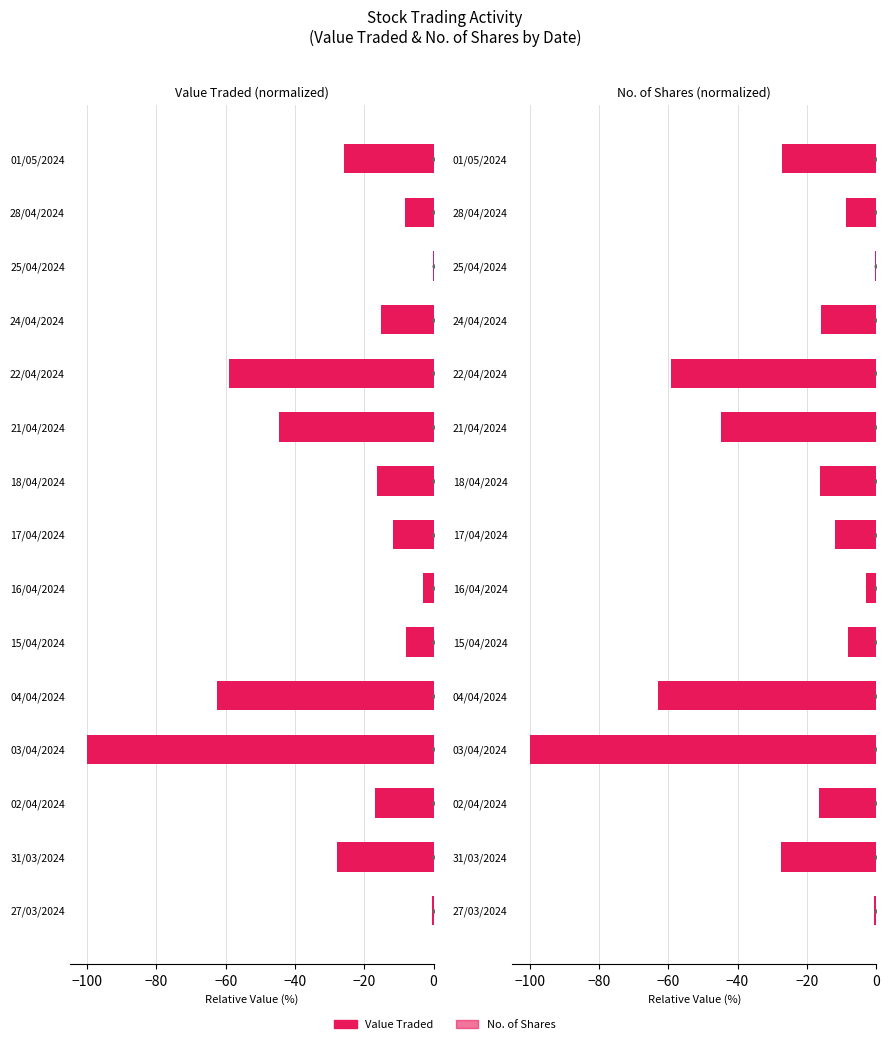

What is the difference between the second highest and second lowest values in the Value Traded series?

62.1